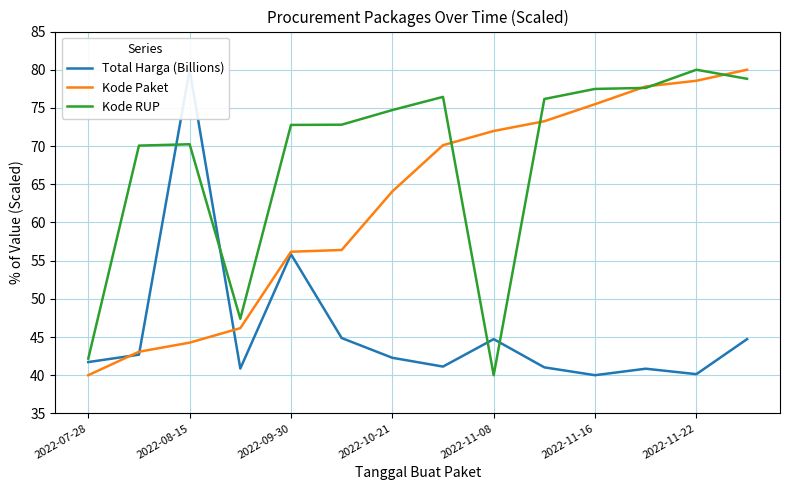

What is the maximum value shown in the chart?

80.0